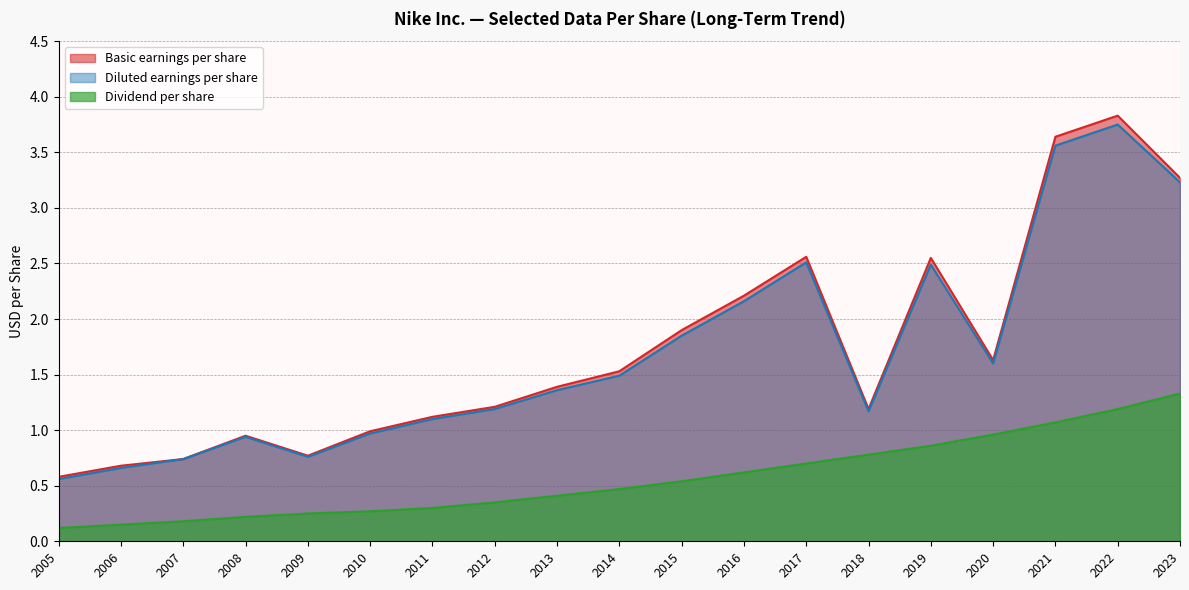

List the series in order of their peak value, highest first.

Basic earnings per share, Diluted earnings per share, Dividend per share